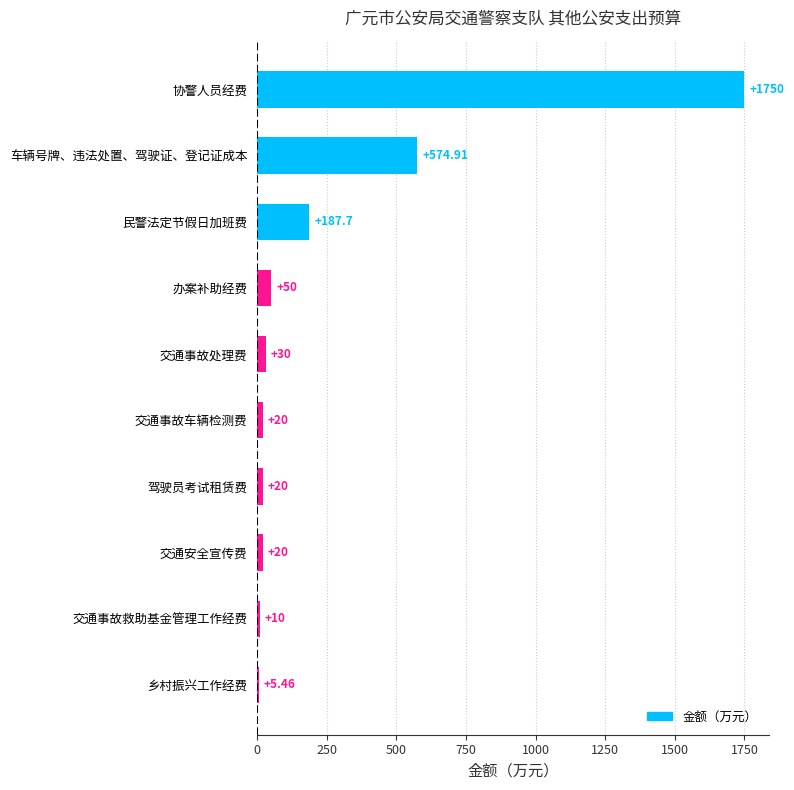

Which category has the highest value across all series?

协警人员经费